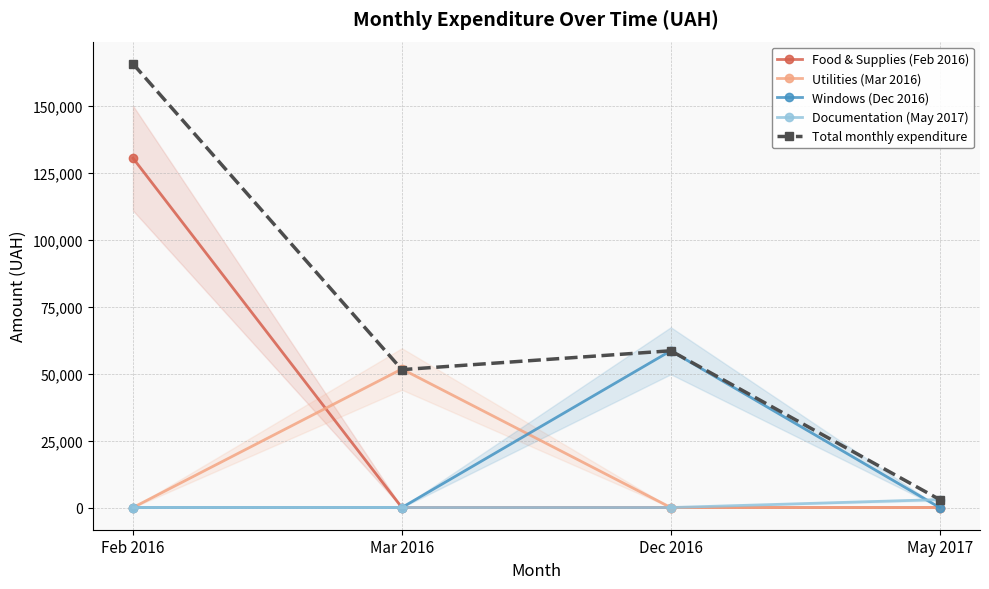

Between Dec 2016 and May 2017, which series saw the biggest shift?

Windows (Dec 2016)